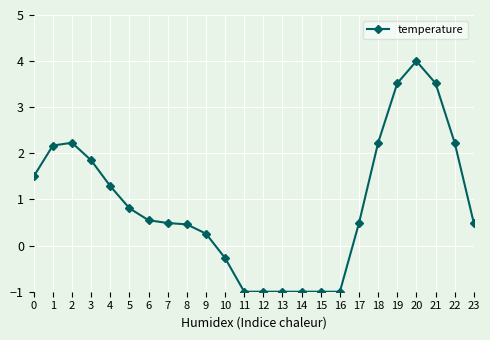

Is this an area chart (filled region under the line)?

No